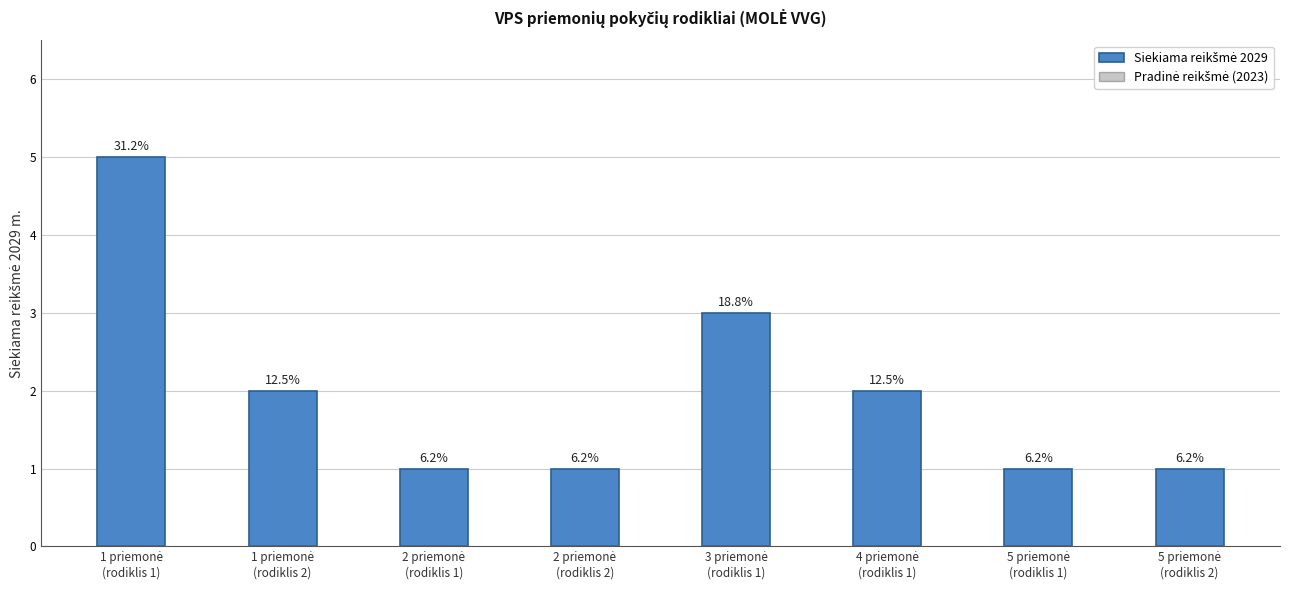

How many bars are there in total?

8